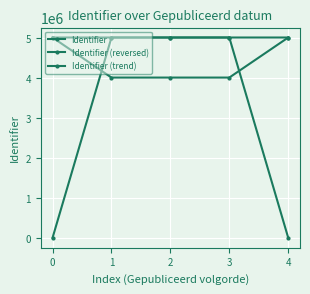

Is this an area chart (filled region under the line)?

No